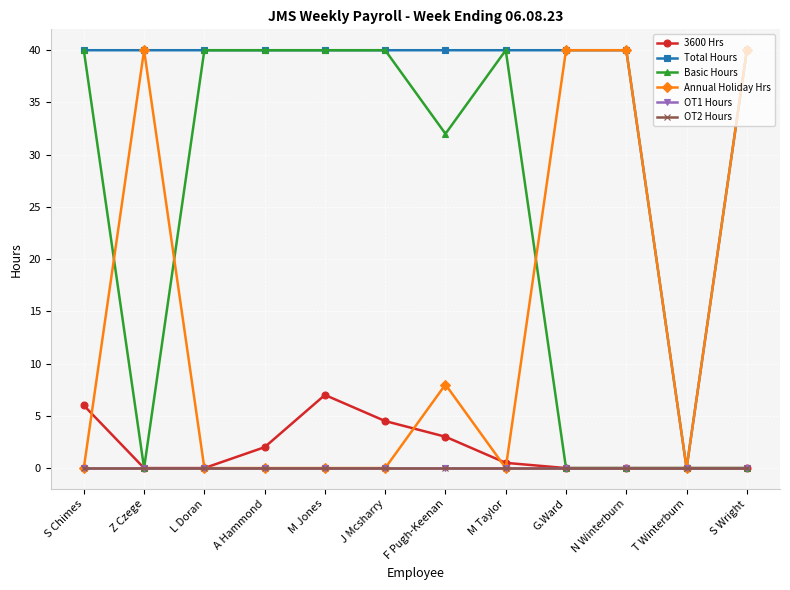

Does the chart have visible grid lines?

Yes